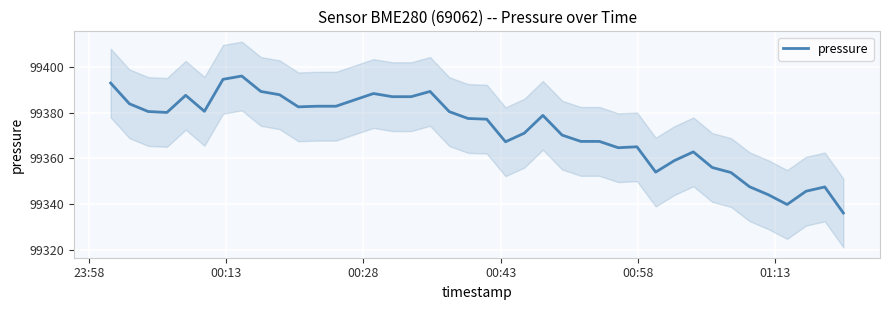

How many lines are shown in the chart?

1